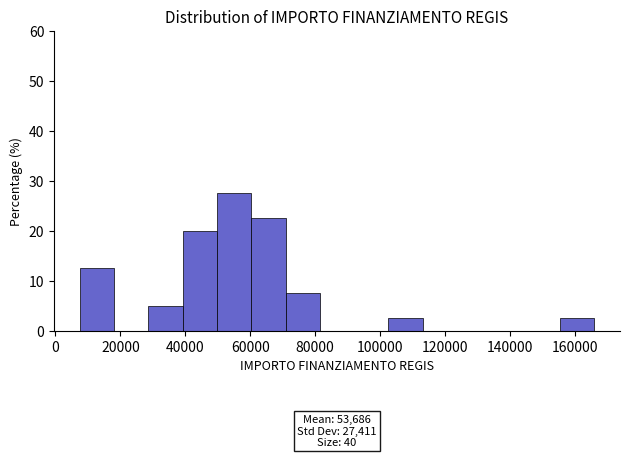

Over which range of the x-axis is the bar tallest?

50000 to 60000